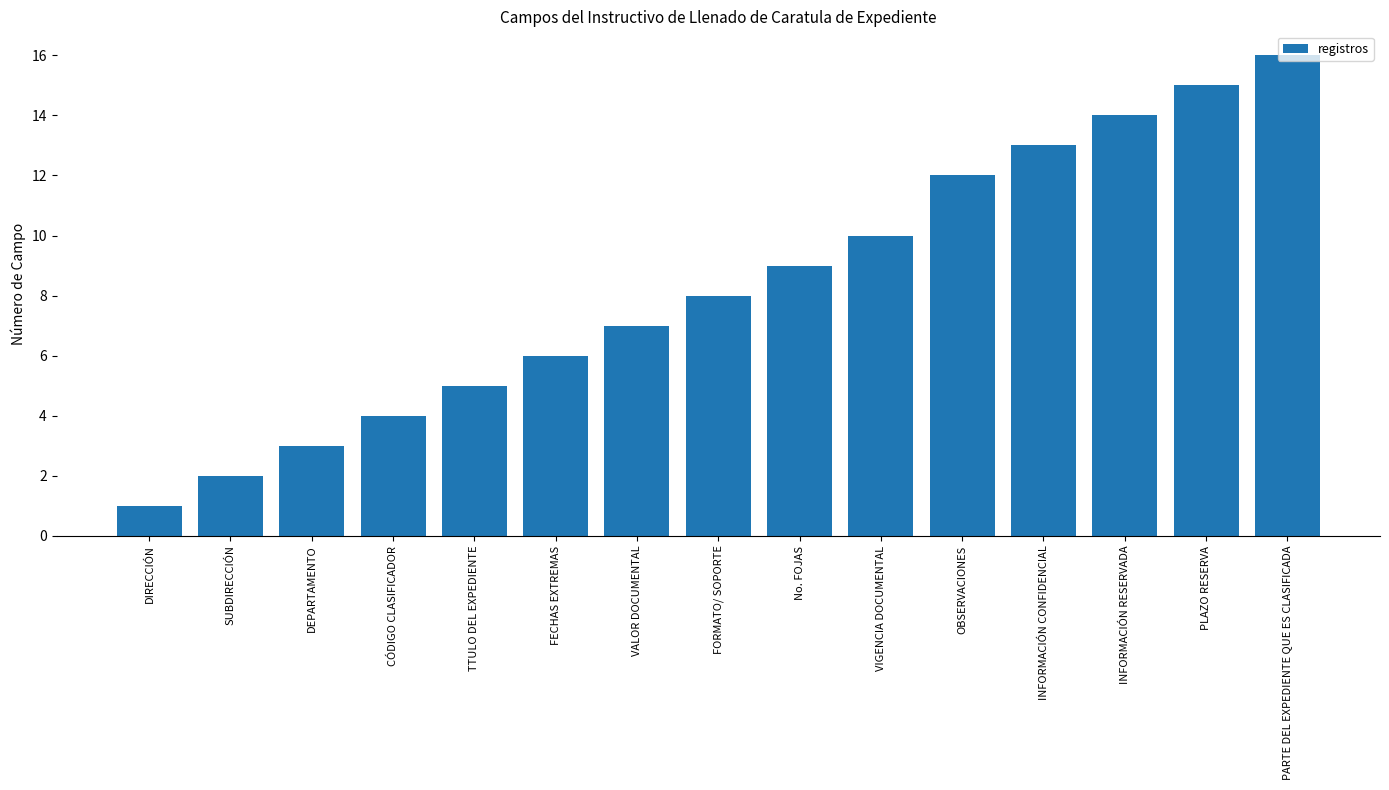

The value at DEPARTAMENTO is 4. True or false?

False